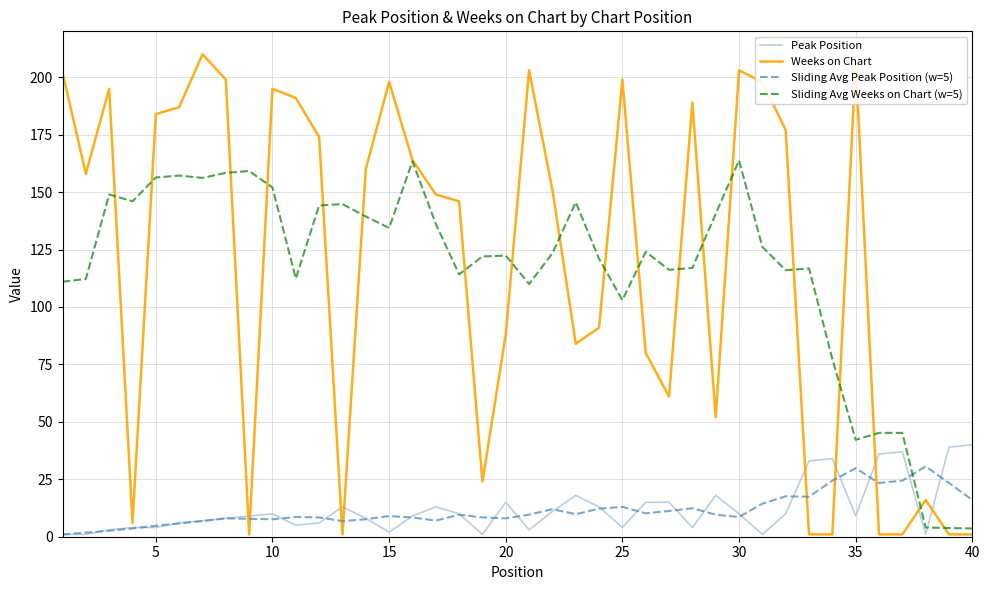

Which series has the largest total across all categories?

Weeks on Chart